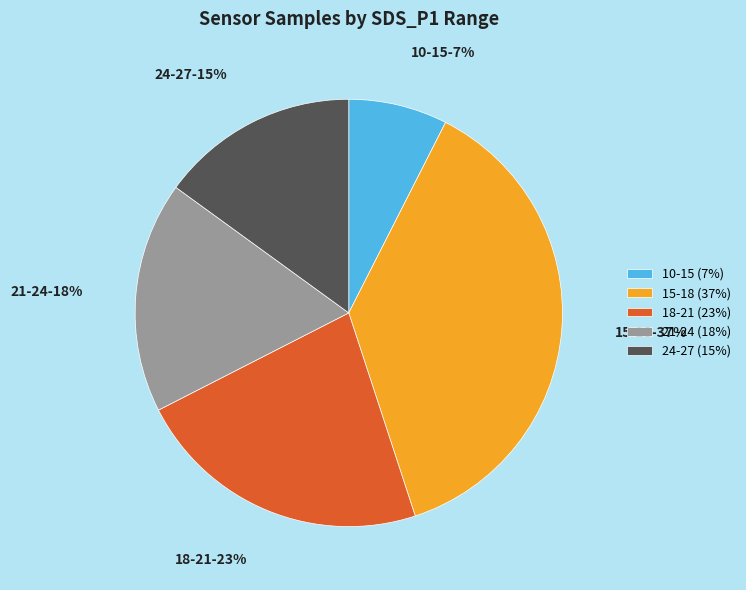

Rank the categories by value from highest to lowest.

15-18 (37%), 18-21 (23%), 21-24 (18%), 24-27 (15%), 10-15 (7%)